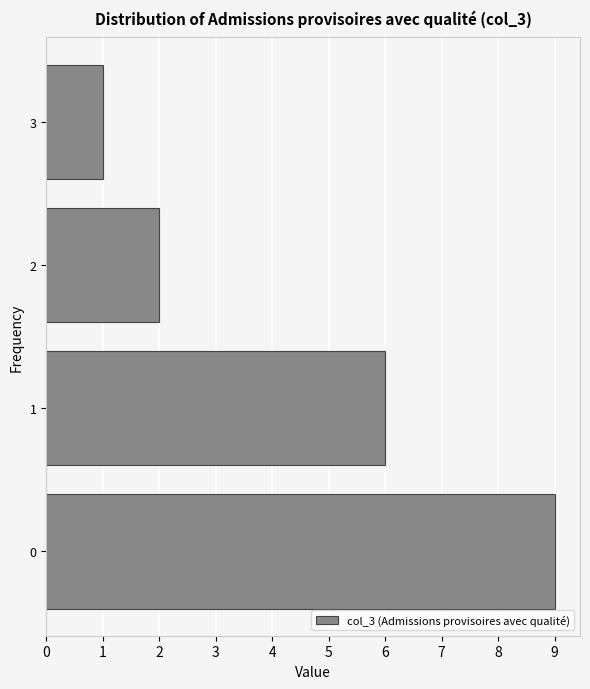

Reading bottom to top, transcribe this chart: for each bar, give the range it covers on the y-axis and its length. The values are not printed on the chart, so give them approximately, as read against the axis.

-0.5 to 0.5: 9
0.5 to 1.5: 6
1.5 to 2.5: 2
2.5 to 3.5: 1